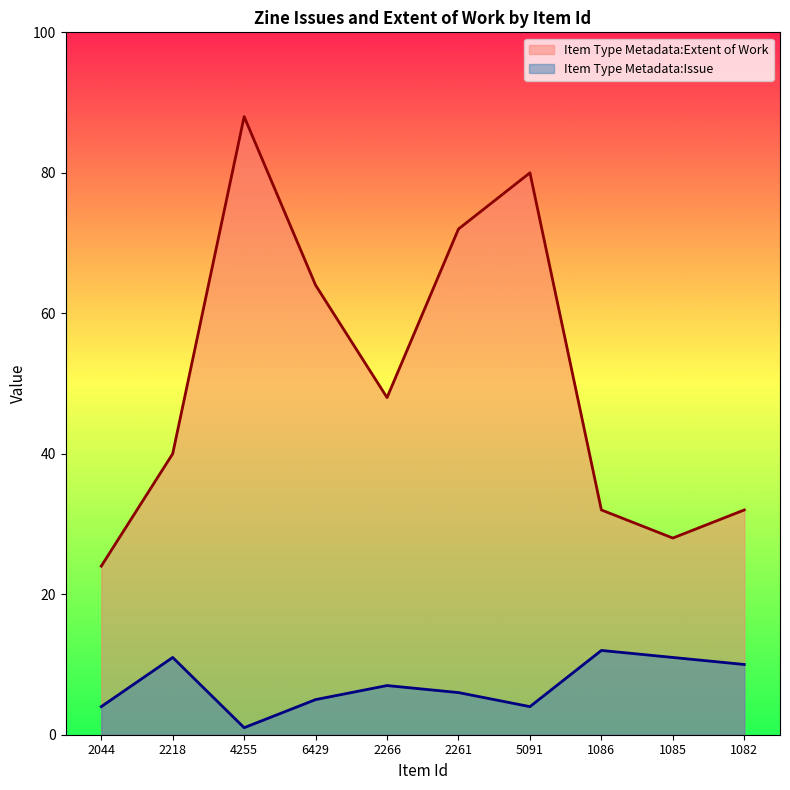

At which category is the sum across all series the highest?

4255